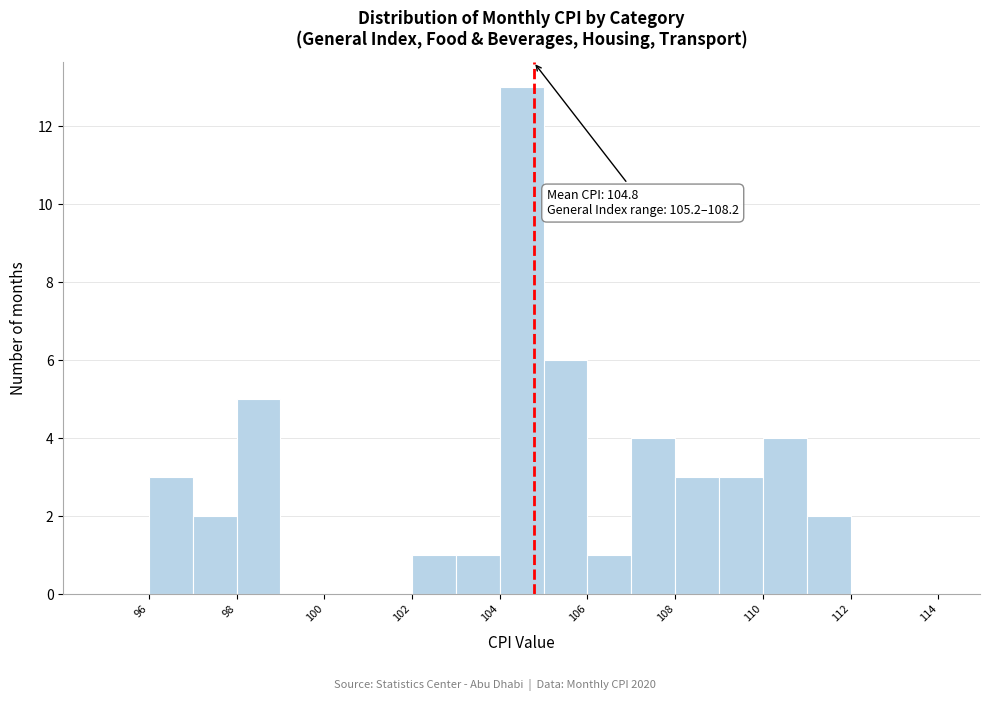

Over which range of the x-axis is the bar tallest?

104 to 105